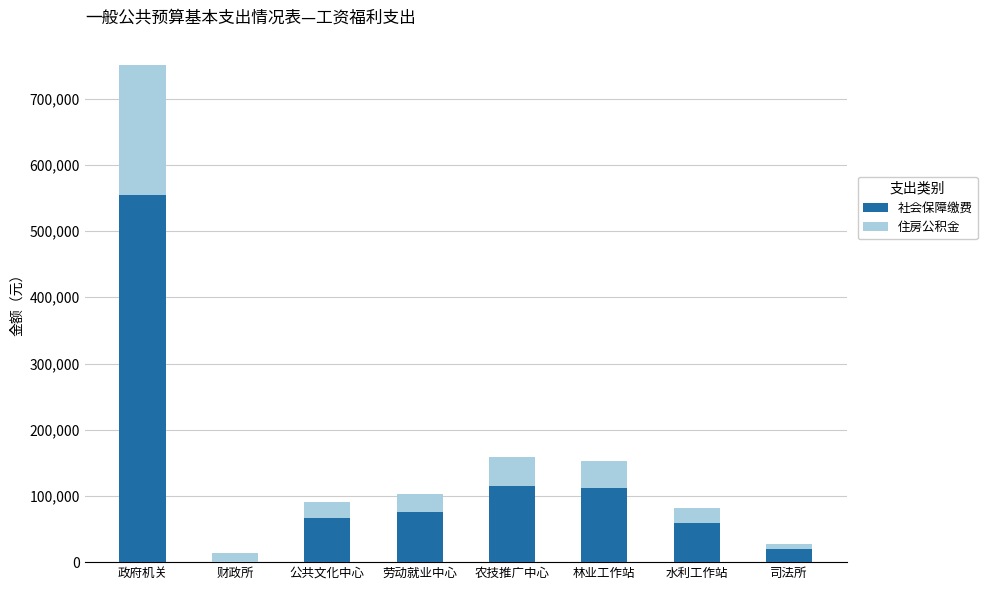

What is the total value across all series at 劳动就业中心?

103665.4